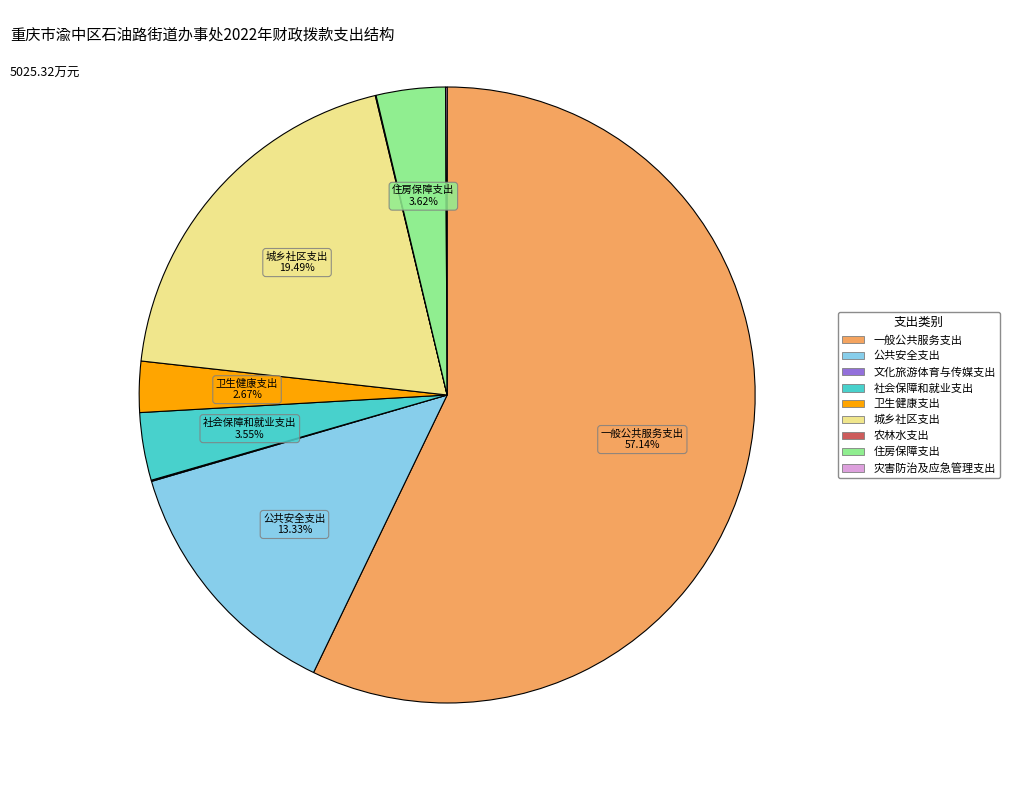

Is 一般公共服务支出 the majority of the pie?

Yes